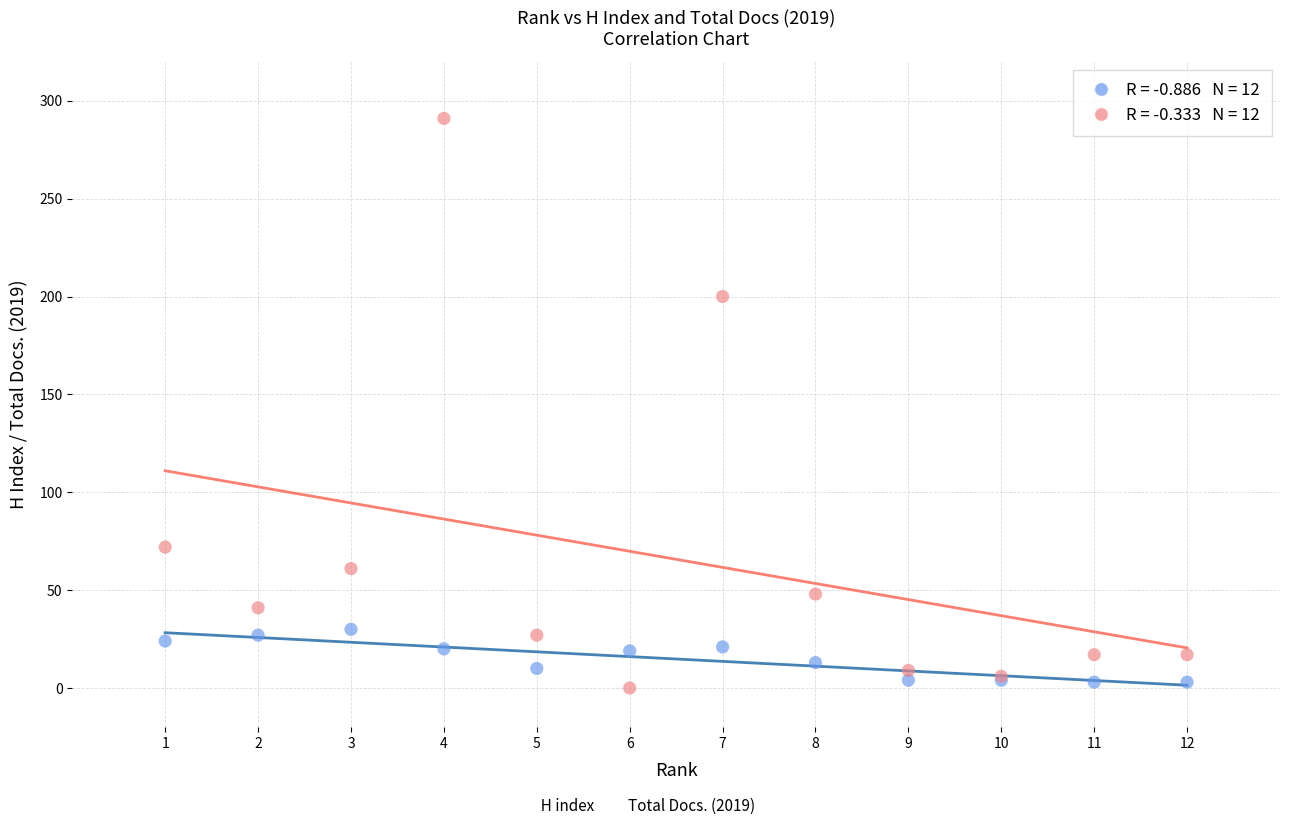

Across all series, what Y value is closest to 145?

200